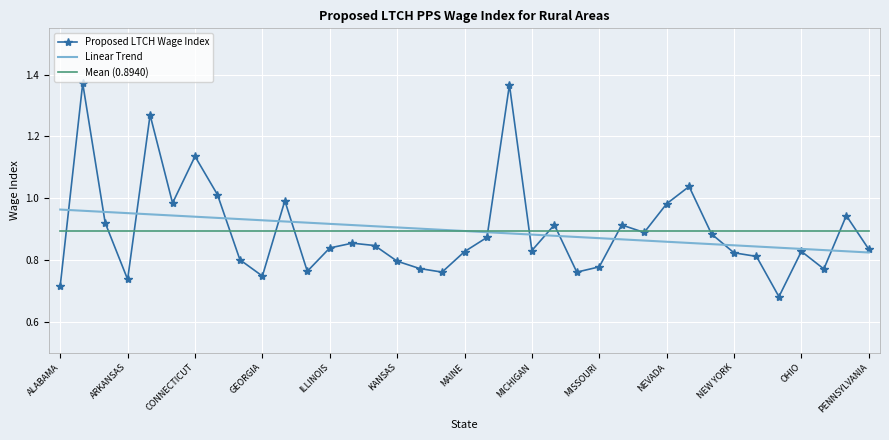

List the series in order of their peak value, highest first.

Proposed LTCH Wage Index, Linear Trend, Mean (0.8940)